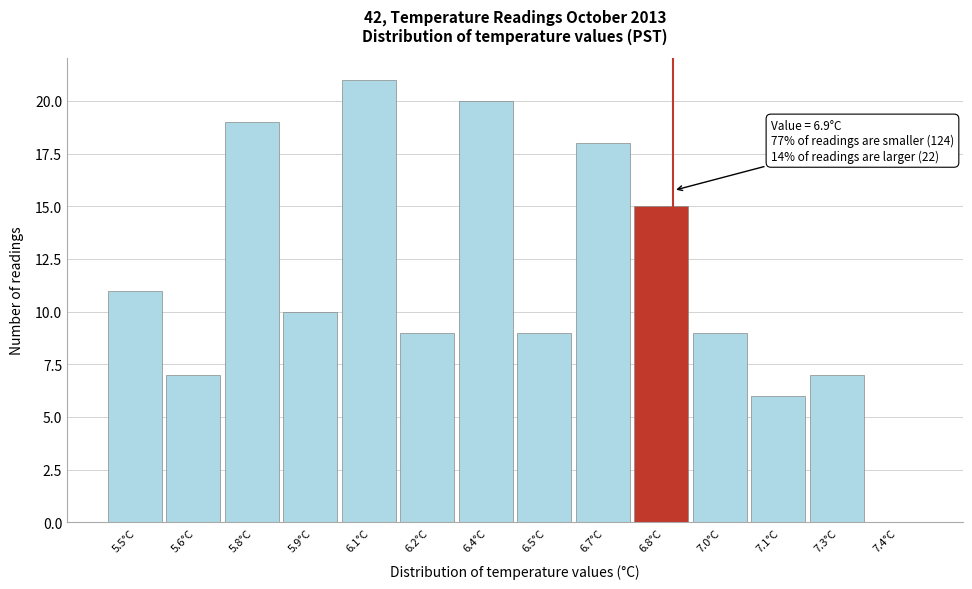

Reading left to right, extract all data points from this chart.

5.5°C=11	5.6°C=7	5.8°C=19	5.9°C=10	6.1°C=21	6.2°C=9	6.4°C=20	6.5°C=9	6.7°C=18	6.8°C=15	7.0°C=9	7.1°C=6	7.3°C=7	7.4°C=0